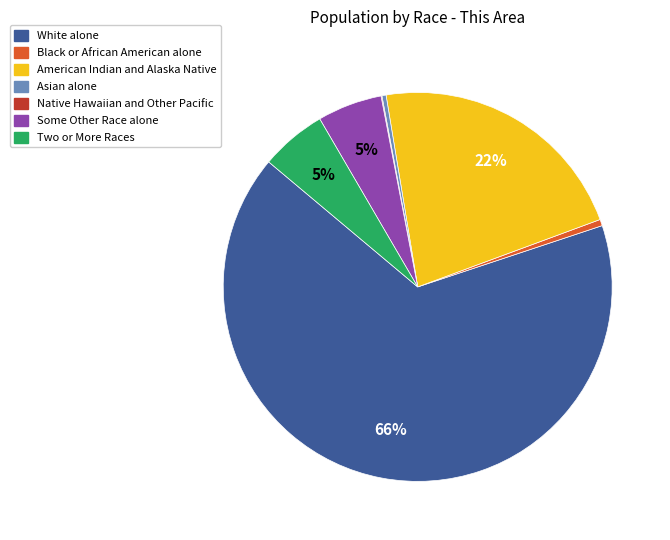

True or false: American Indian and Alaska Native accounts for 22% of the total.

True